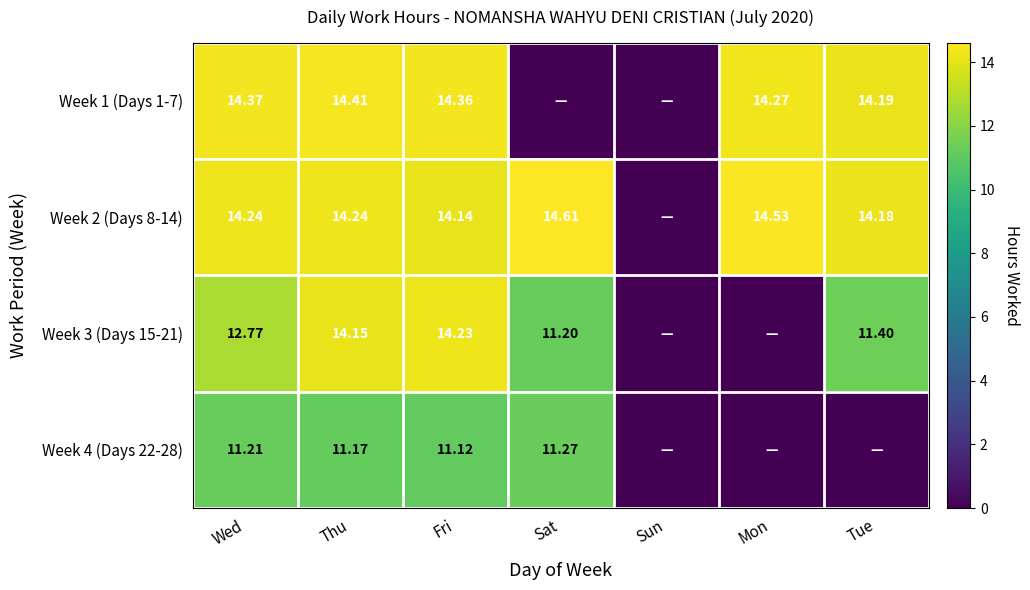

Is the value of Week 2 (Days 8-14) at Mon greater than the value of Week 1 (Days 1-7) at Fri?

Yes